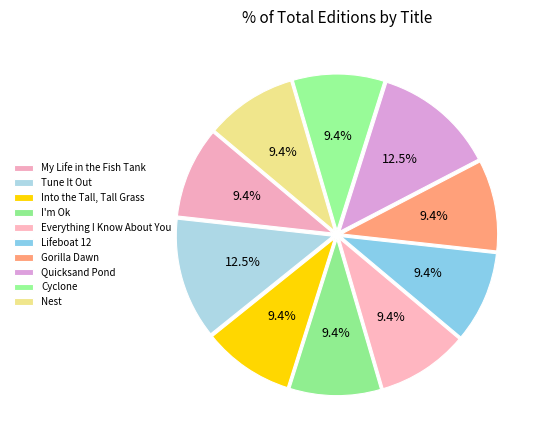

The Into the Tall, Tall Grass slice represents 20% of the pie. True or false?

False